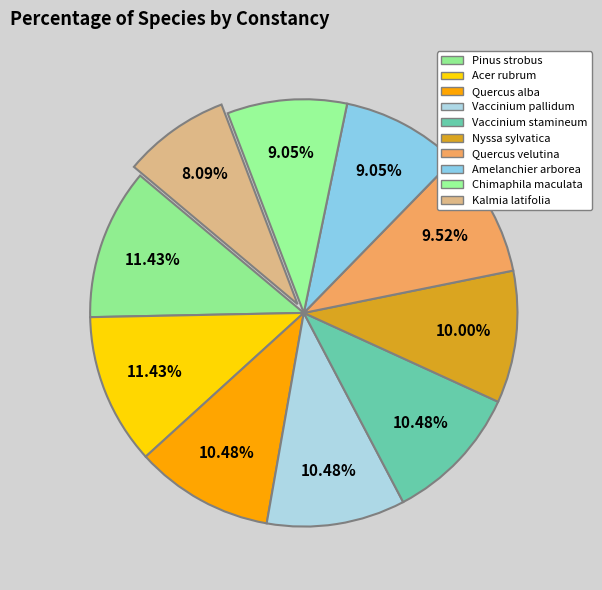

How many slices are in this pie chart?

10